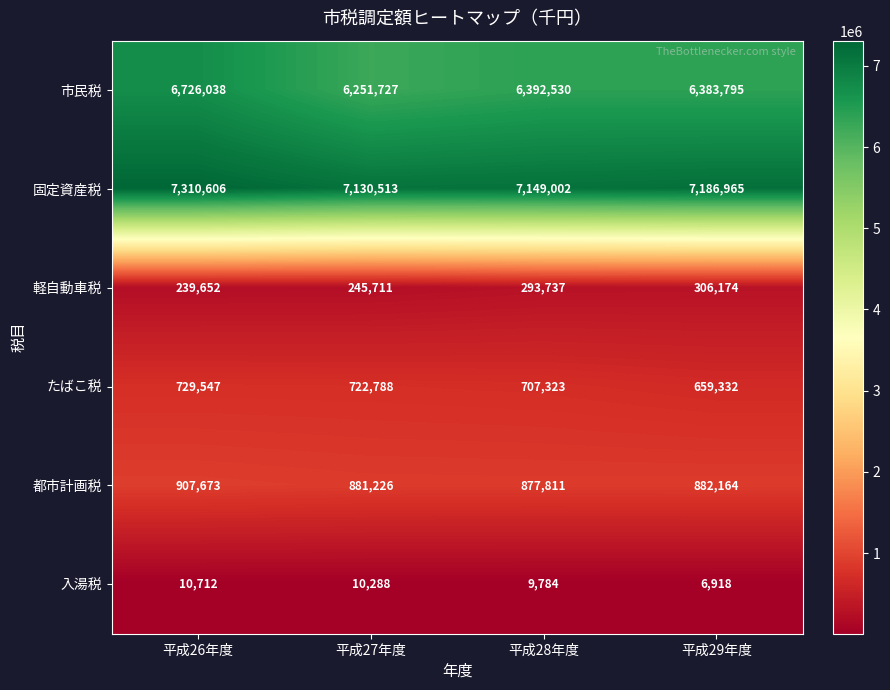

What is the total value across all series at 平成27年度?

15242253